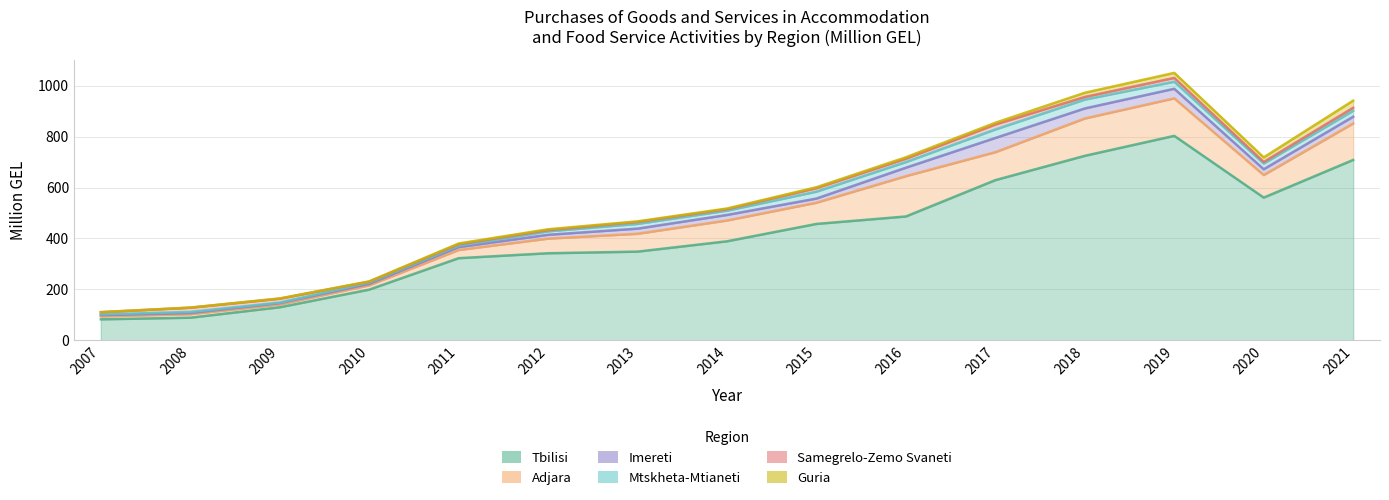

Is the value of Samegrelo-Zemo Svaneti at 2009 greater than the value of Guria at 2016?

Yes